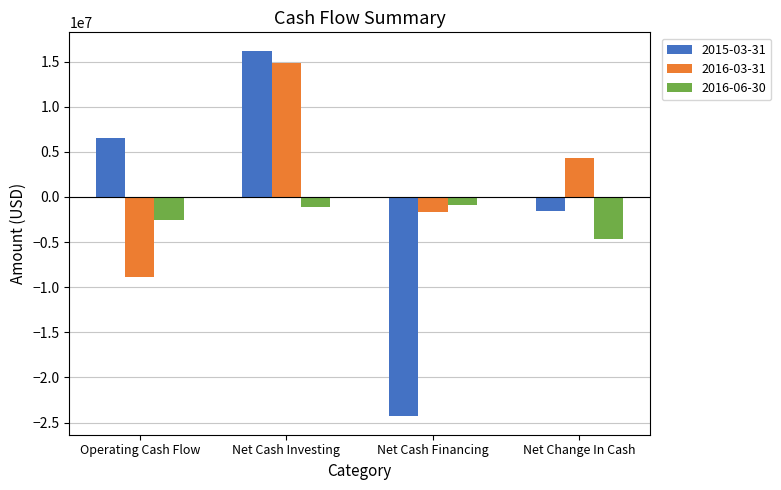

Is it true that 2015-03-31 equals 16219000 at Net Cash Investing?

True